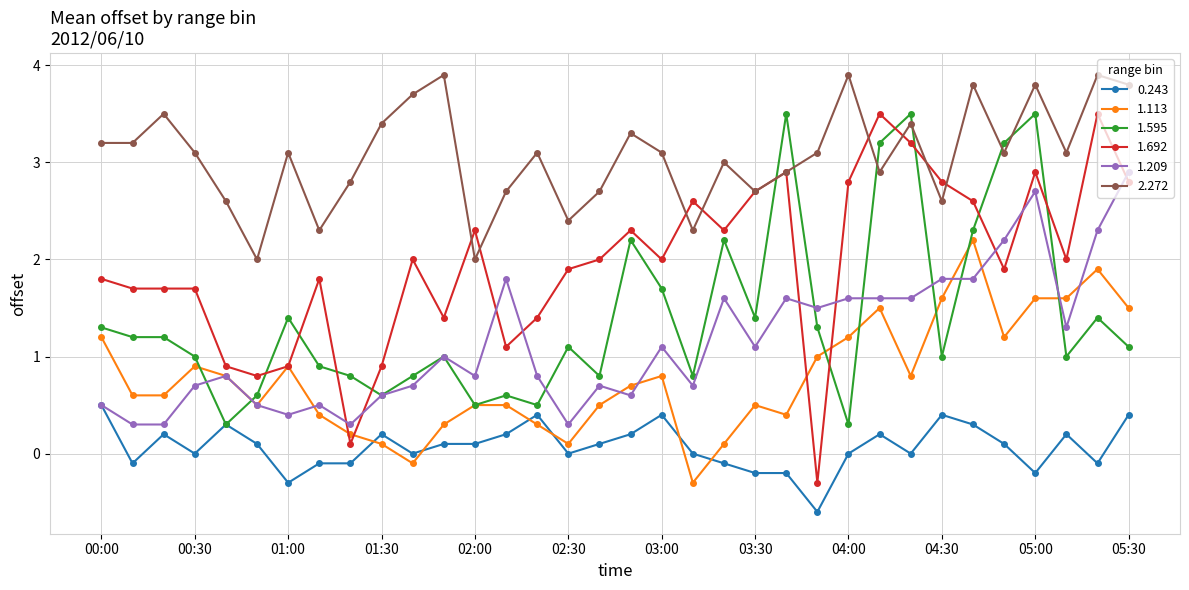

What is the highest value of the 0.243 series?

0.5